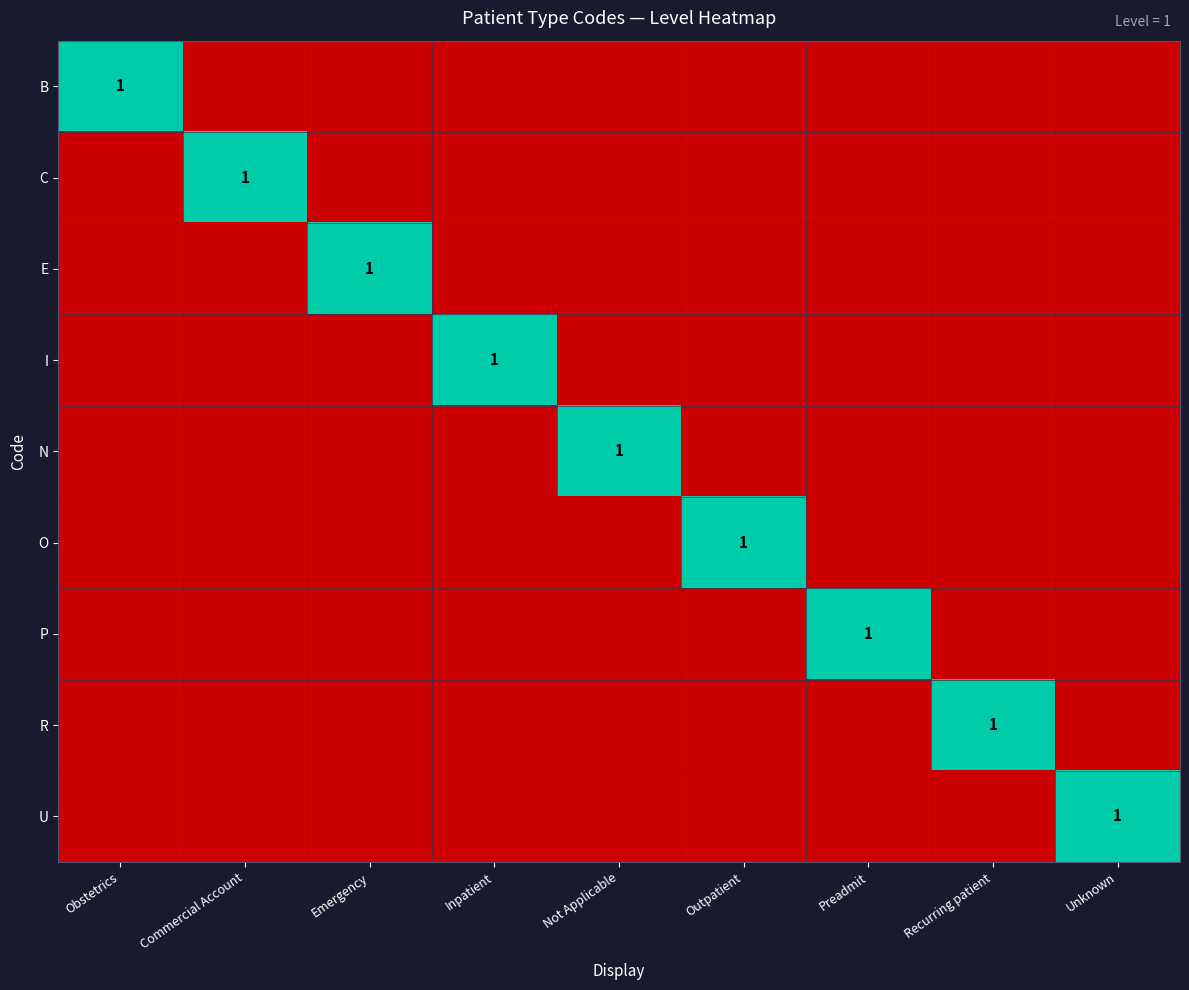

Which category has the lowest value in the B series?

Commercial Account